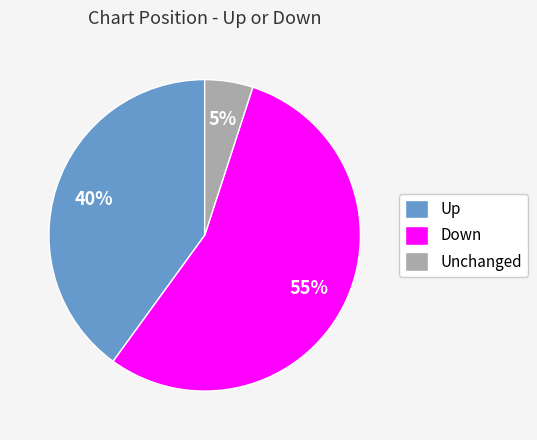

Which slice is the smallest?

Unchanged